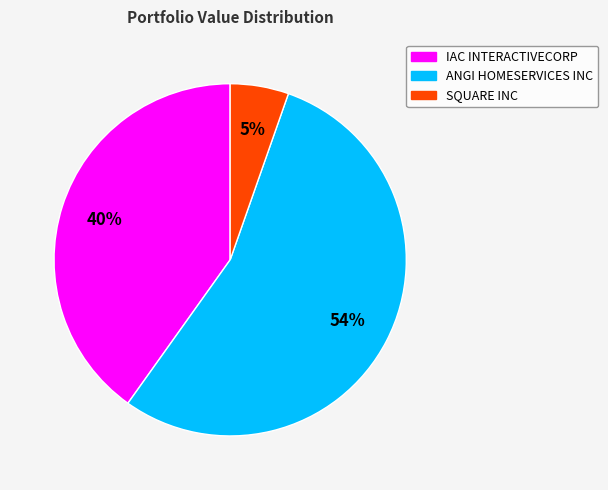

Do IAC INTERACTIVECORP and ANGI HOMESERVICES INC together represent more than half of the pie?

Yes